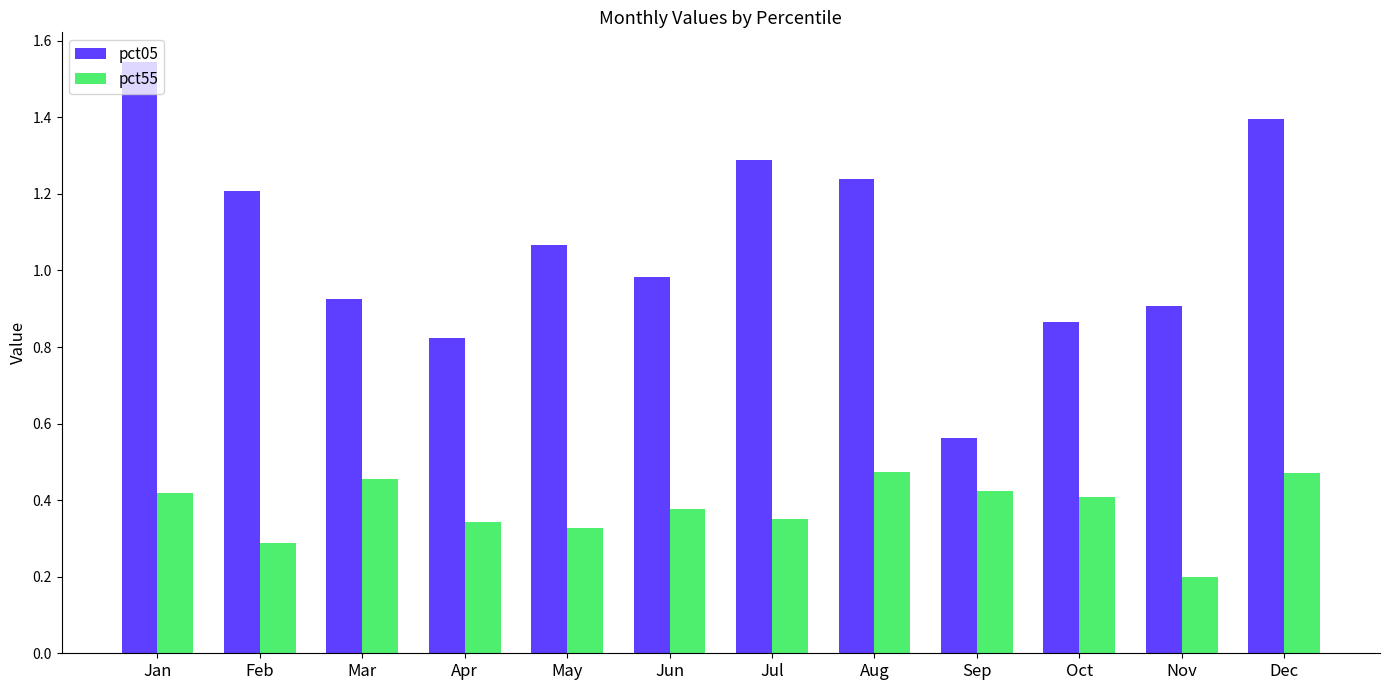

At May, list the series in order from smallest to largest.

pct55, pct05